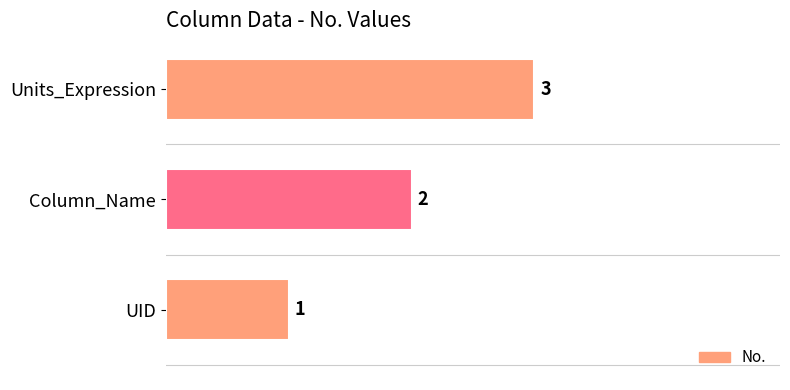

What is the sum of the values at UID and Column_Name?

3